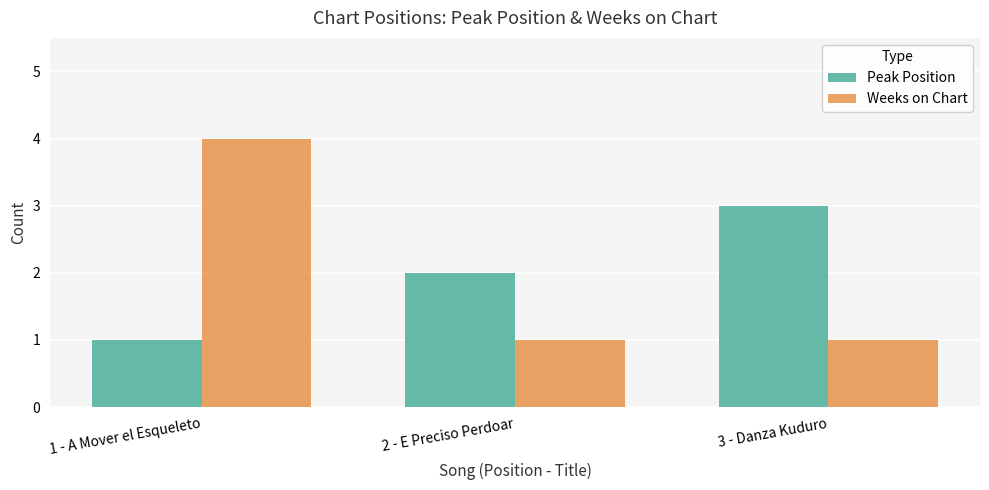

What is the difference between the highest and lowest values at 2 - E Preciso Perdoar?

1